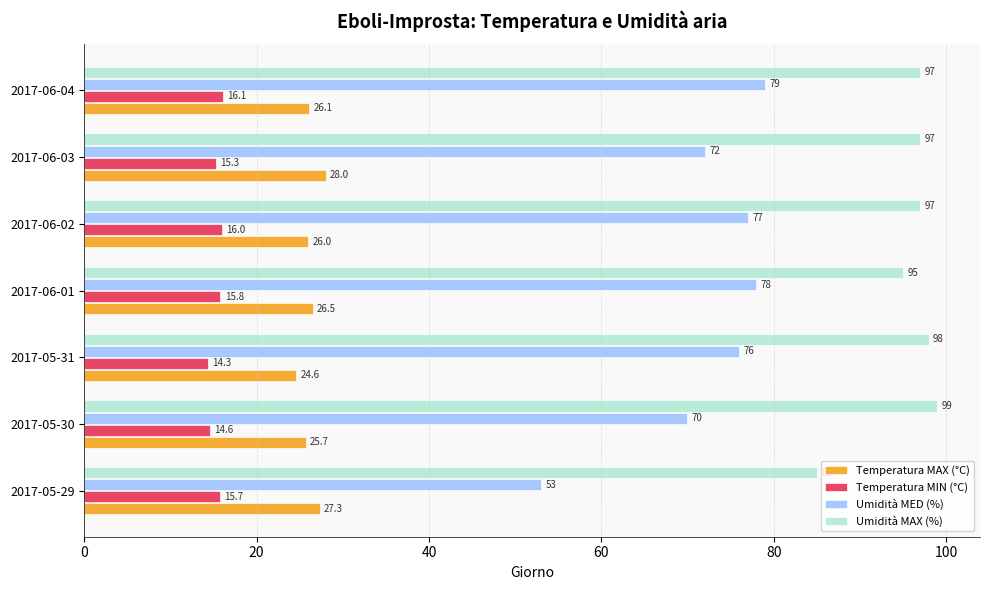

Which series has the largest total across all categories?

Umidità MAX (%)